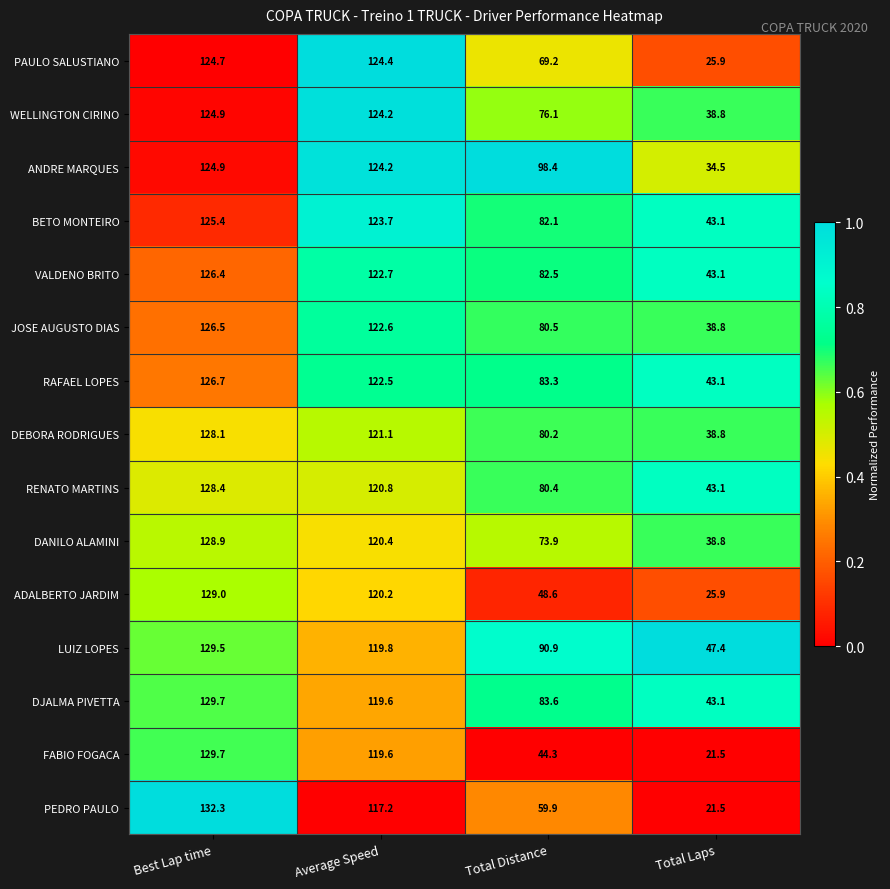

Where is PEDRO PAULO nearest to the value 76?

Total Distance